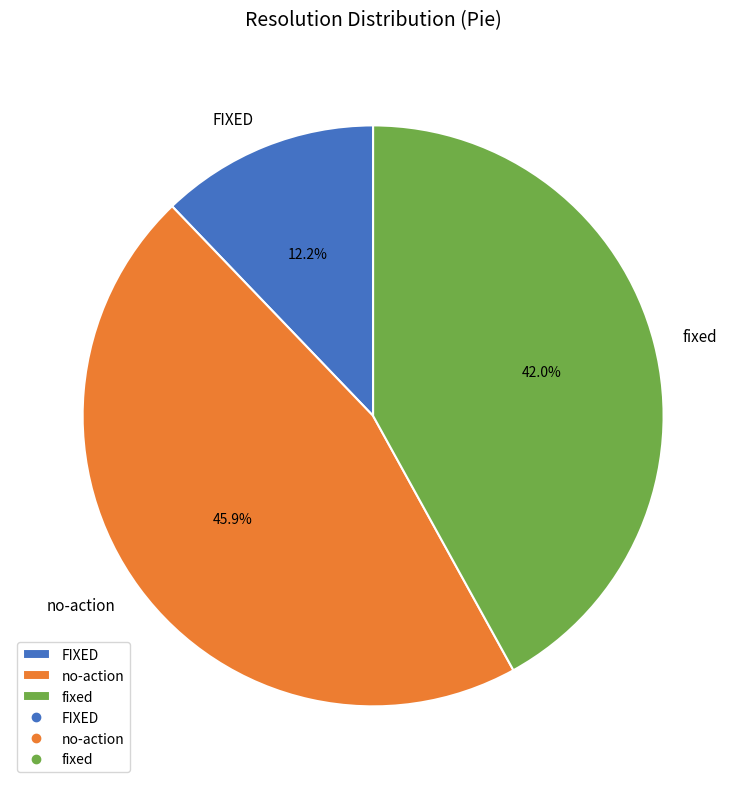

What is the ratio of the value at no-action to the value at fixed?

1.1